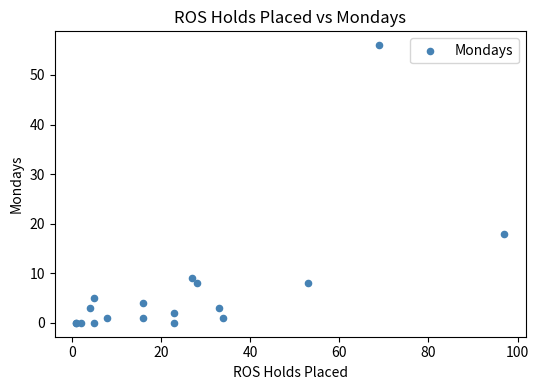

What Y value in the scatter plot is closest to 28?

18